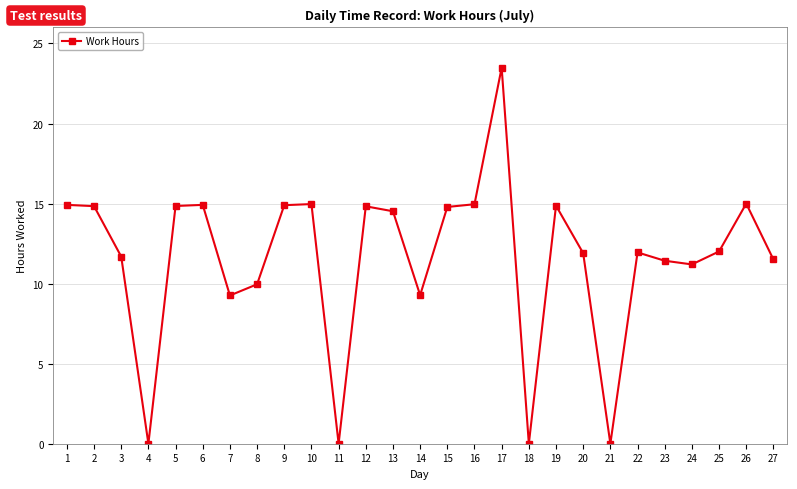

What is the value of the 9th point from the left?

14.9